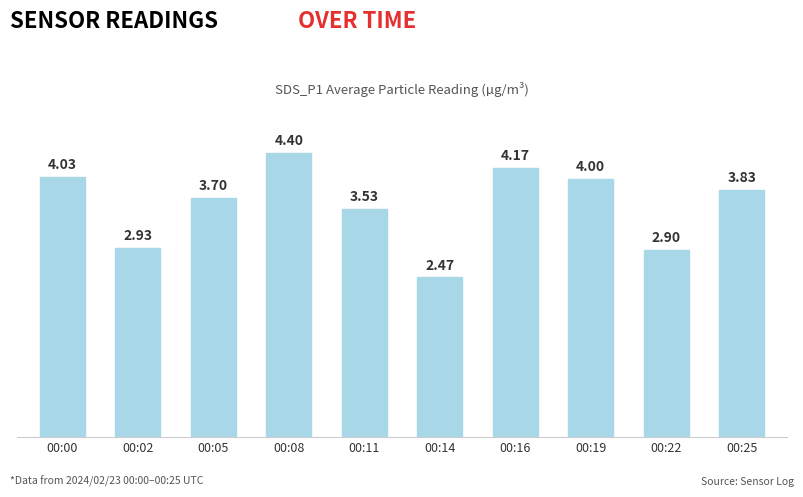

Where does the data first go above 3?

00:00